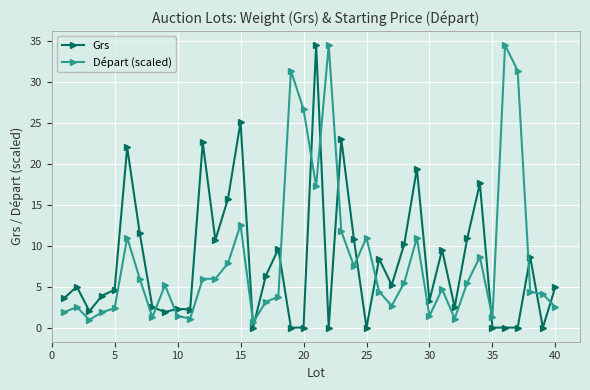

At how many categories does at least one series exceed 15?

13